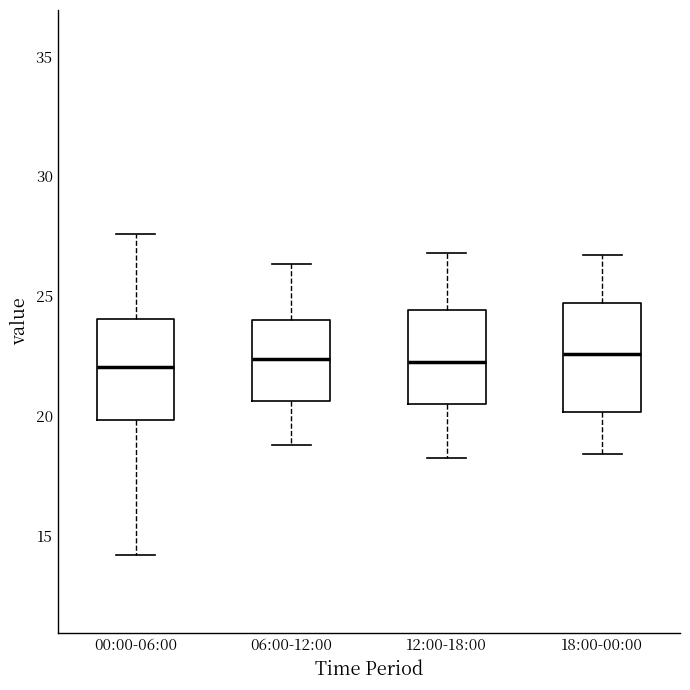

Reading left to right, transcribe this box plot: for each box, give where its median line is, the range the box spans, and where its two whiskers end, as read against the y-axis. The values are not printed on the chart, so give them approximately, as read against the axis.

00:00-06:00: median 22.0, box 20.0 to 24.0, whiskers 14.0 to 27.5
06:00-12:00: median 22.5, box 20.5 to 24.0, whiskers 19.0 to 26.5
12:00-18:00: median 22.5, box 20.5 to 24.5, whiskers 18.5 to 27.0
18:00-00:00: median 22.5, box 20.0 to 24.5, whiskers 18.5 to 26.5